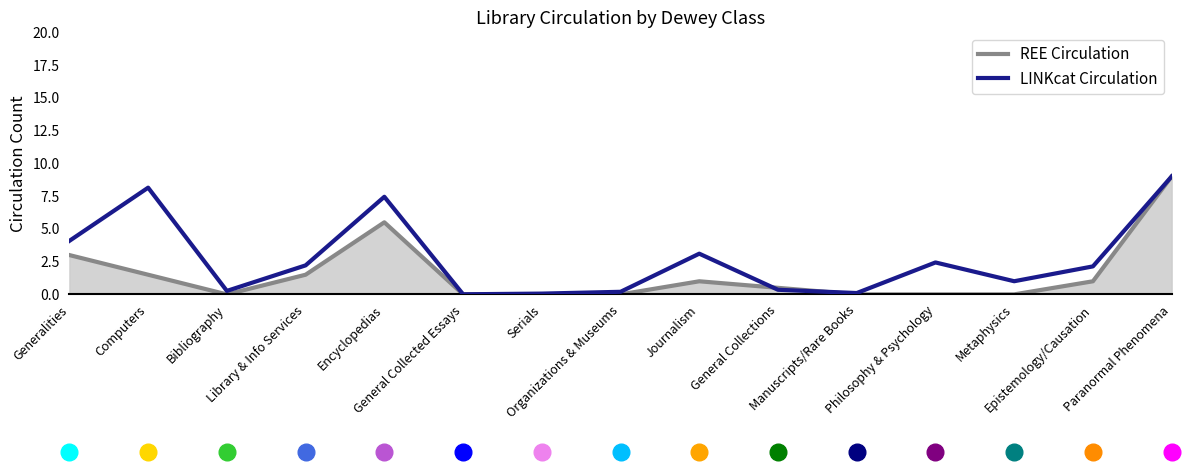

What is the maximum value for LINKcat Circulation?

9.0